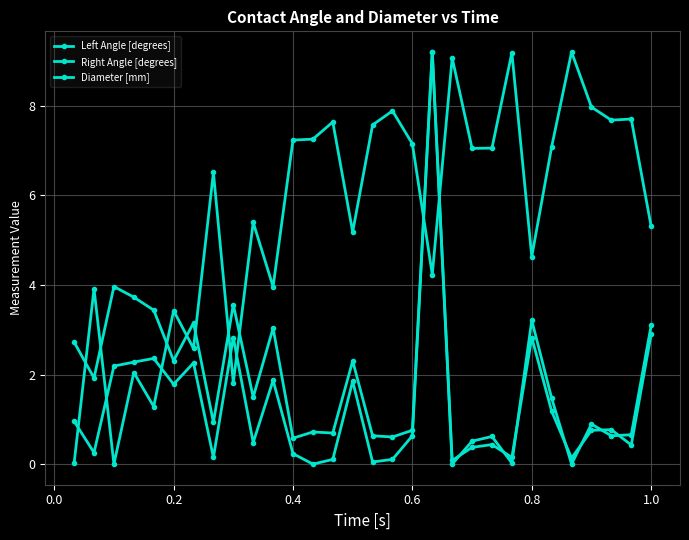

How many lines are shown in the chart?

3